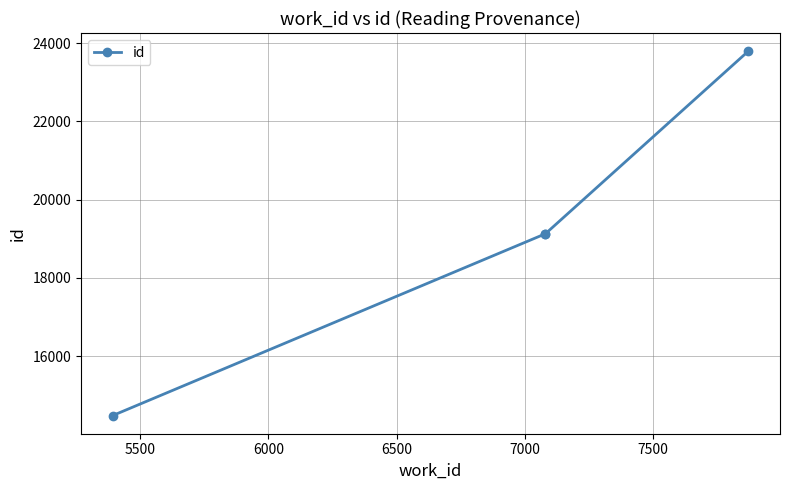

What is the change in value from 5500 to 6500?

+4663